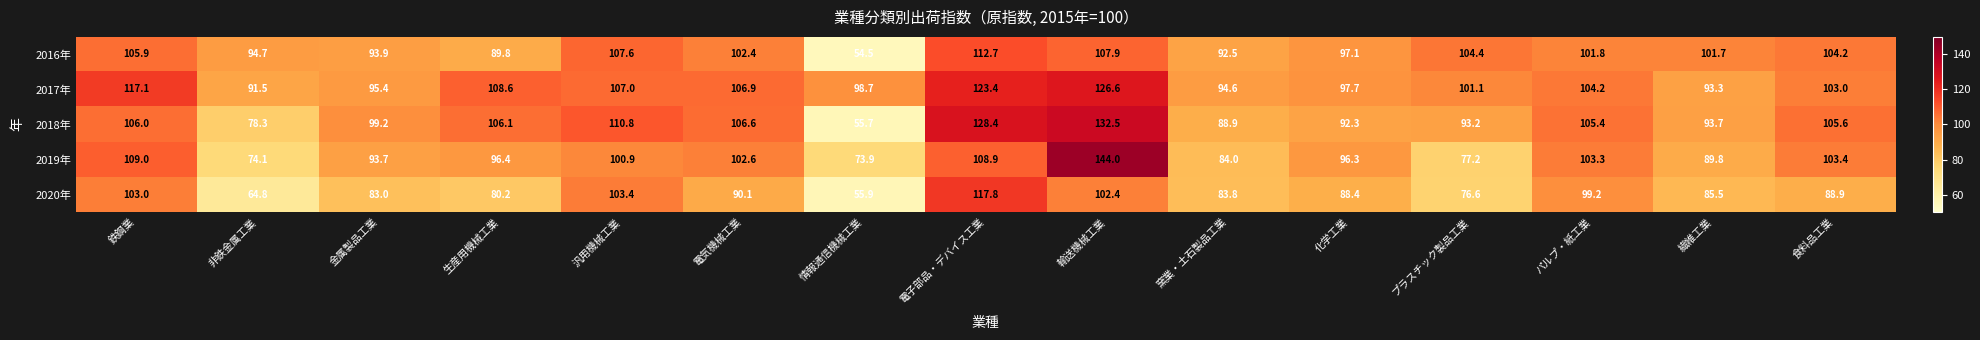

True or false: 2019年 has a value of 110.9 at 情報通信機械工業.

False